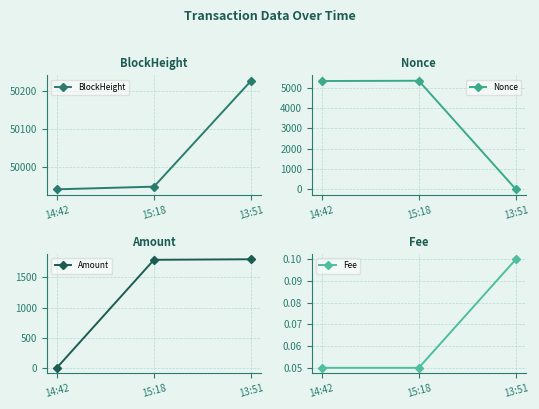

Does the chart have visible grid lines?

Yes